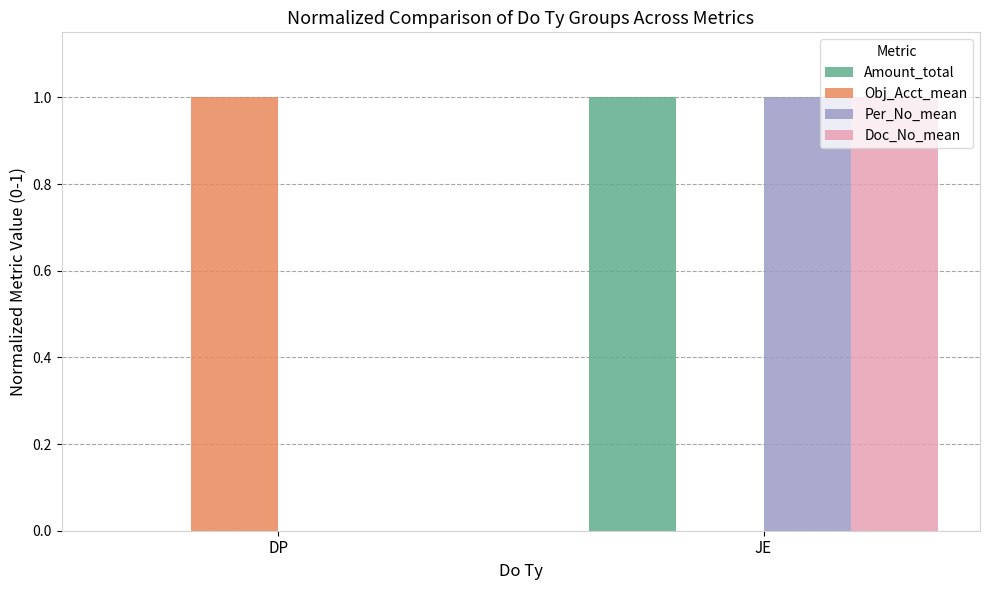

At which category is the sum across all series the highest?

JE